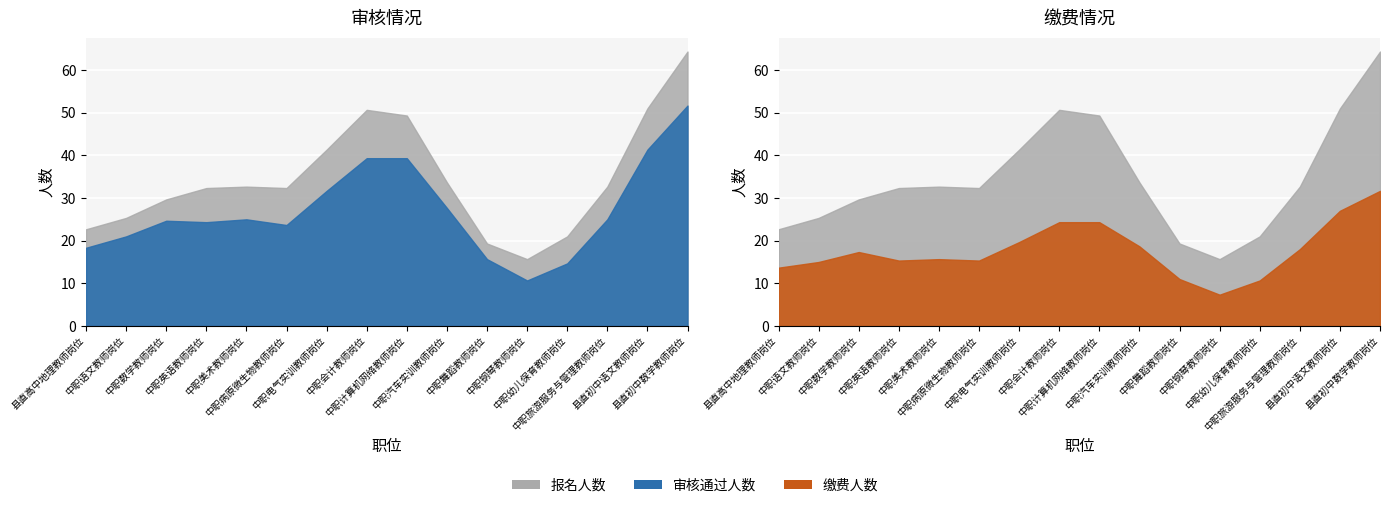

How many lines are shown in the chart?

4